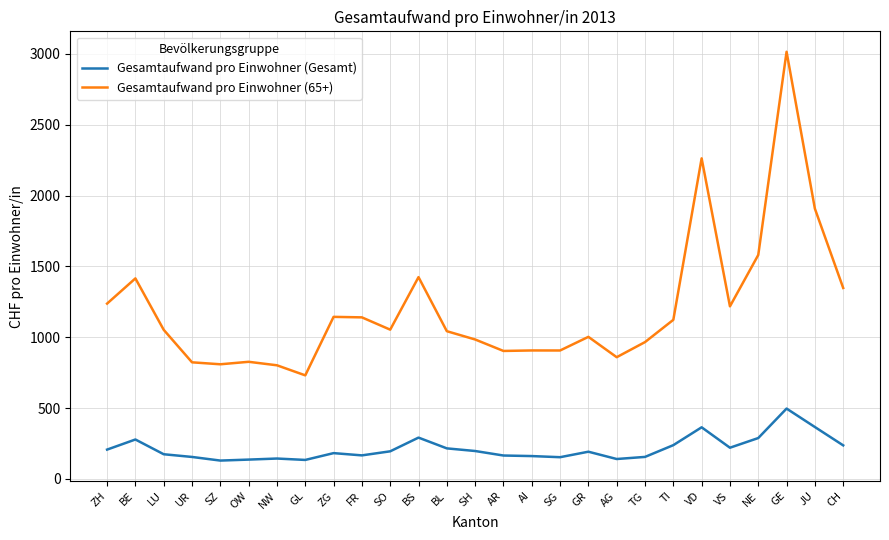

List the series in order of their overall mean, highest first.

Gesamtaufwand pro Einwohner (65+), Gesamtaufwand pro Einwohner (Gesamt)